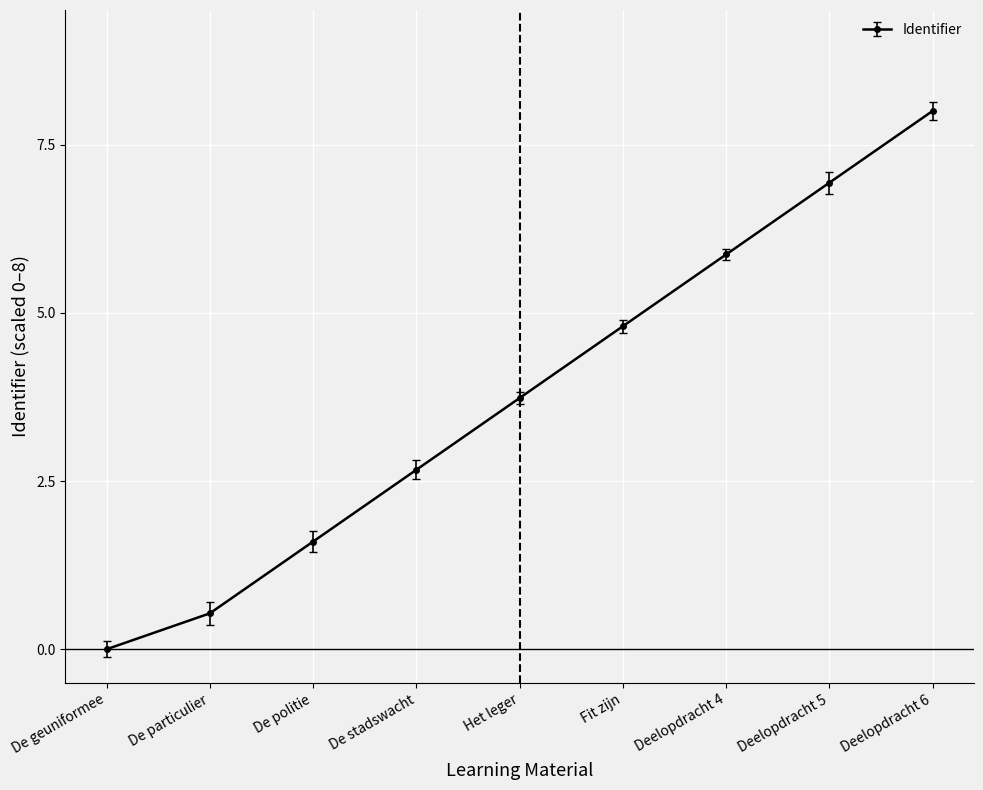

Is it true that the value at Deelopdracht 5 is 3.1?

False